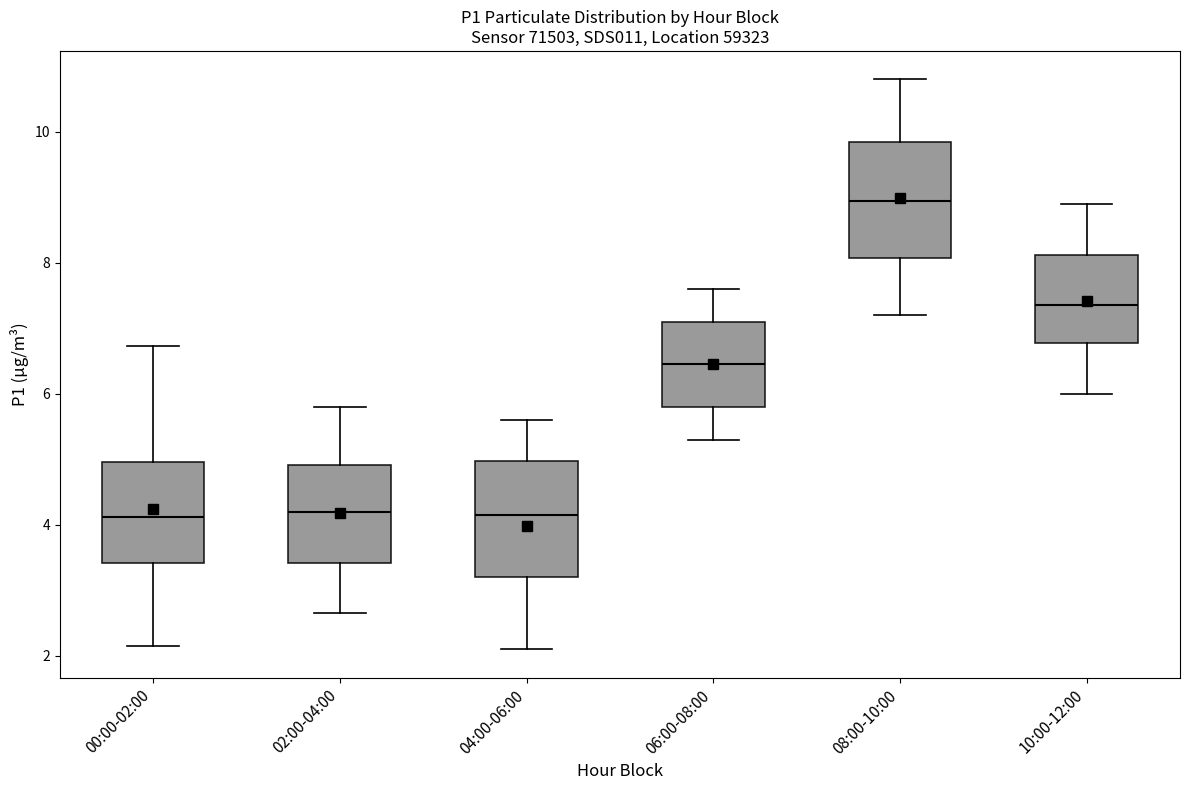

Where does the upper whisker of the box for 02:00-04:00 end on the y-axis? The values are not printed on the chart, so give them approximately, as read against the axis.

5.8